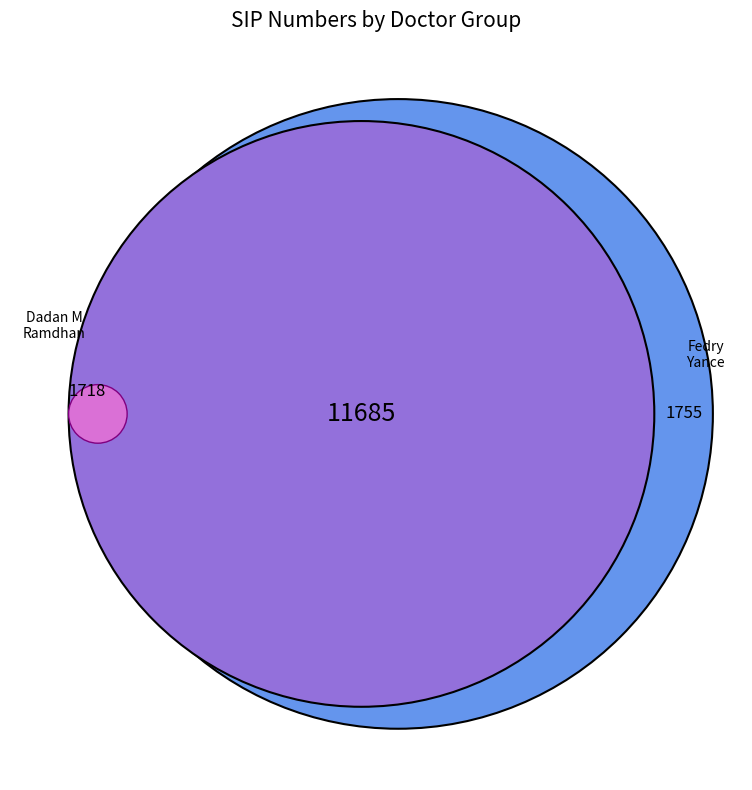

Is there any slice that represents more than half of the pie?

No